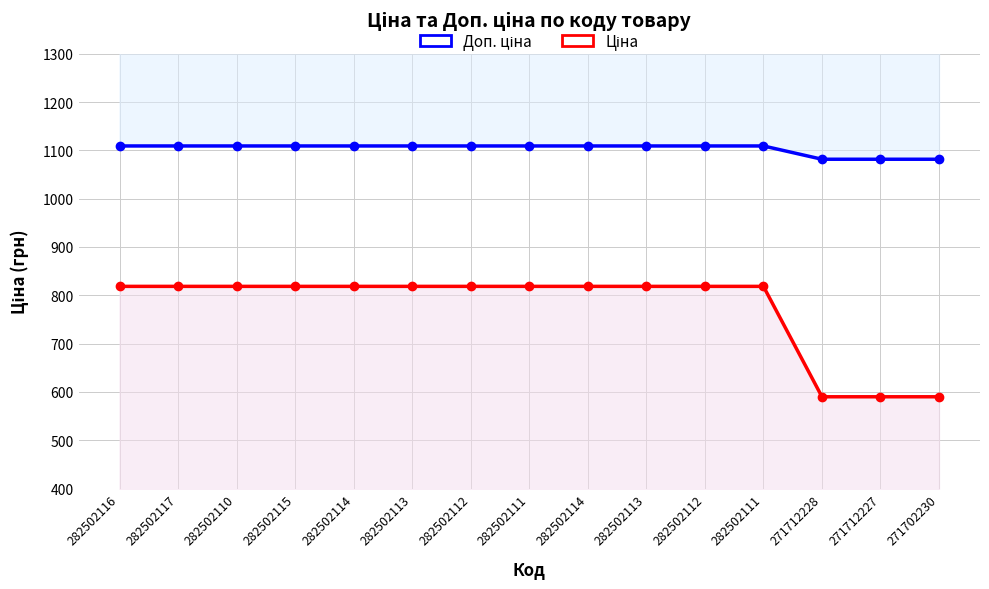

What is the average value of the Доп. ціна series?

1103.7